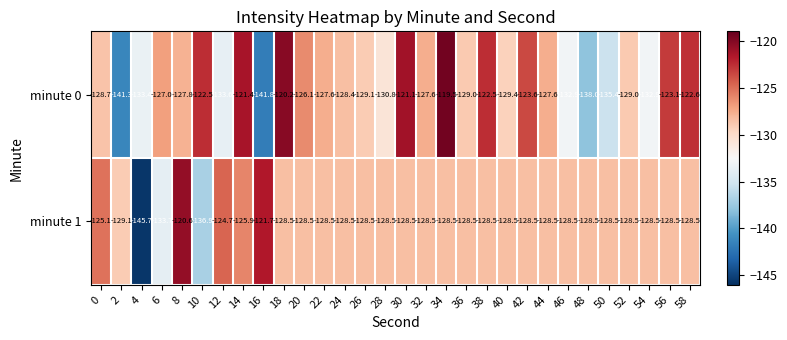

What is the minimum value shown in the chart?

-145.7